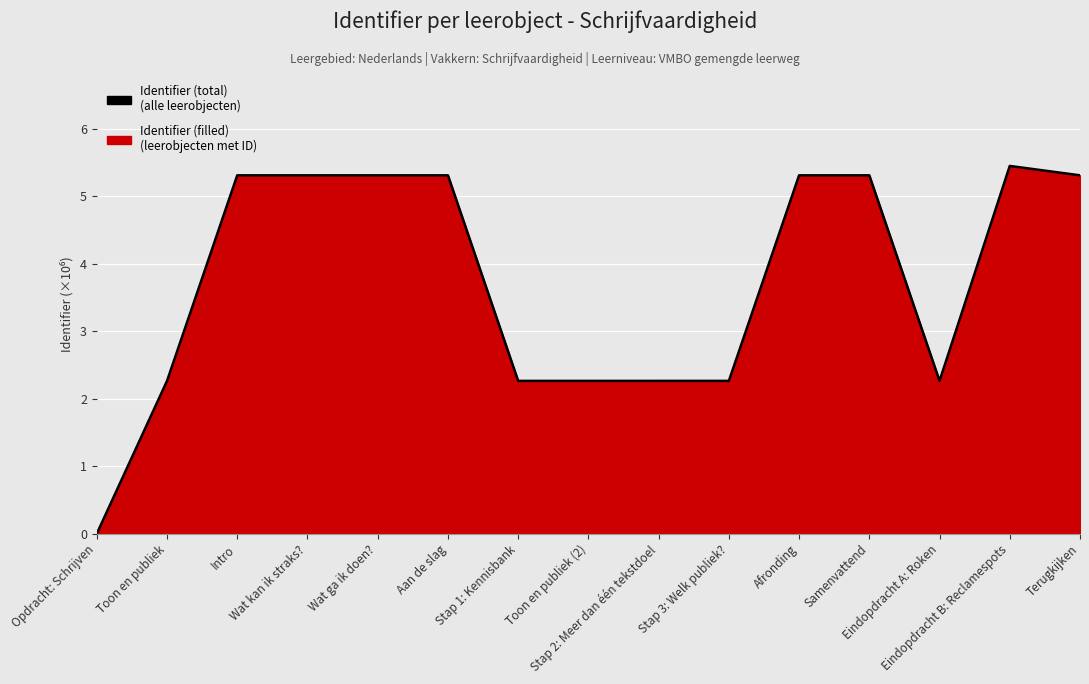

How many values are below 5?

7